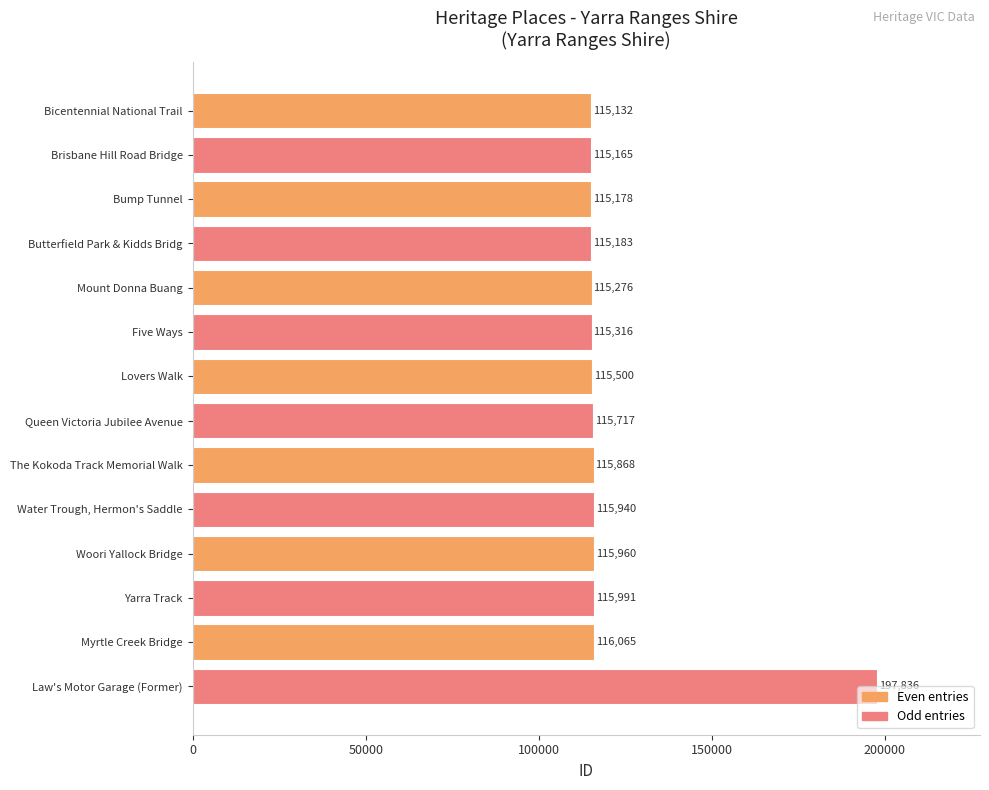

What is the minimum value shown in the chart?

115132